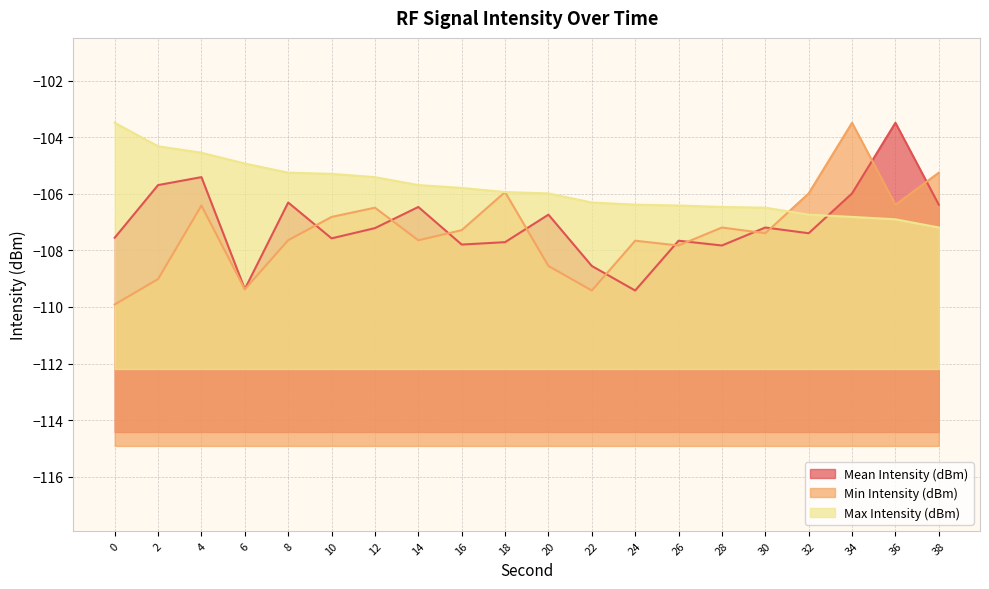

List the labels in order of Min Intensity (dBm) value, largest first.

34, 38, 18, 32, 36, 4, 12, 10, 28, 16, 30, 8, 14, 24, 26, 20, 2, 6, 22, 0